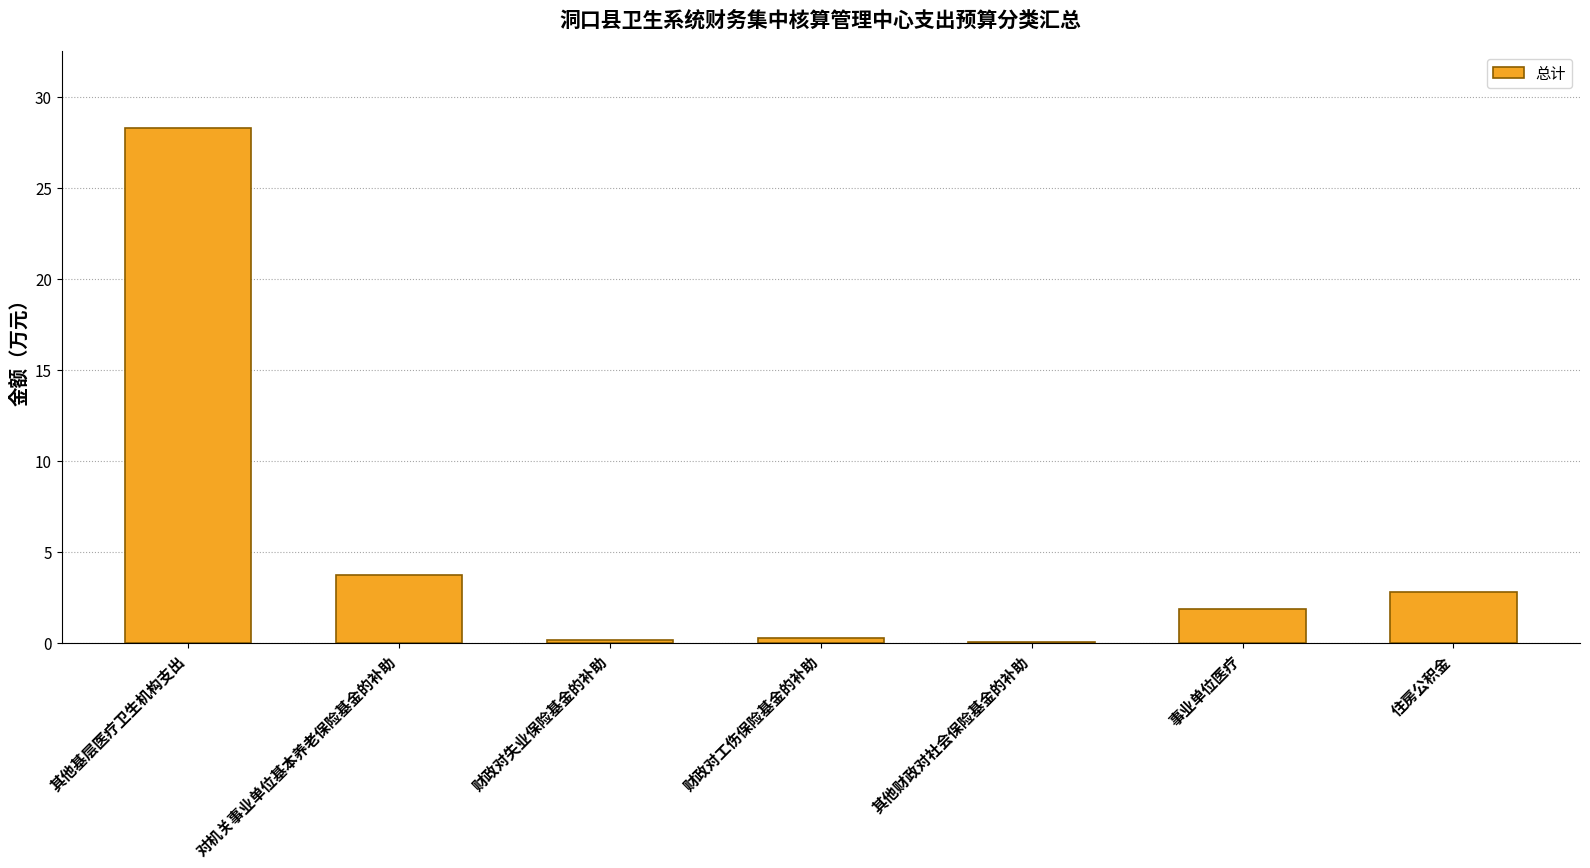

What is the sum of all values?

37.2